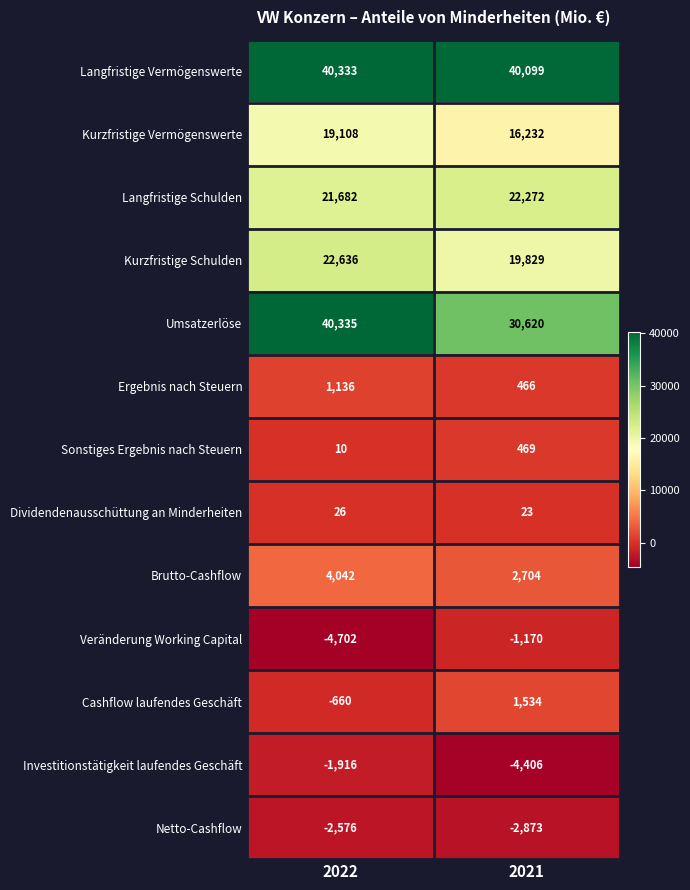

List the series in order of their peak value, lowest first.

Netto-Cashflow, Investitionstätigkeit laufendes Geschäft, Veränderung Working Capital, Dividendenausschüttung an Minderheiten, Sonstiges Ergebnis nach Steuern, Ergebnis nach Steuern, Cashflow laufendes Geschäft, Brutto-Cashflow, Kurzfristige Vermögenswerte, Langfristige Schulden, Kurzfristige Schulden, Langfristige Vermögenswerte, Umsatzerlöse